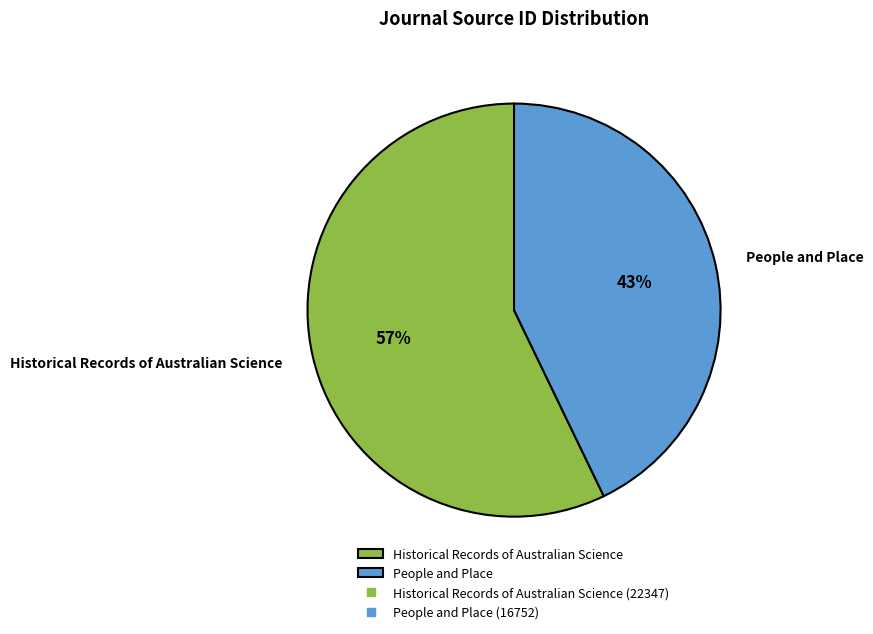

What is the ratio of the value at Historical Records of Australian Science to the value at People and Place?

1.3